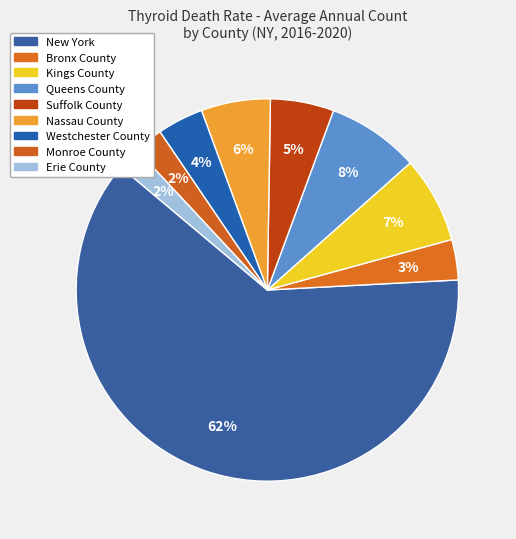

What percentage is NOT represented by Westchester County?

96.1%